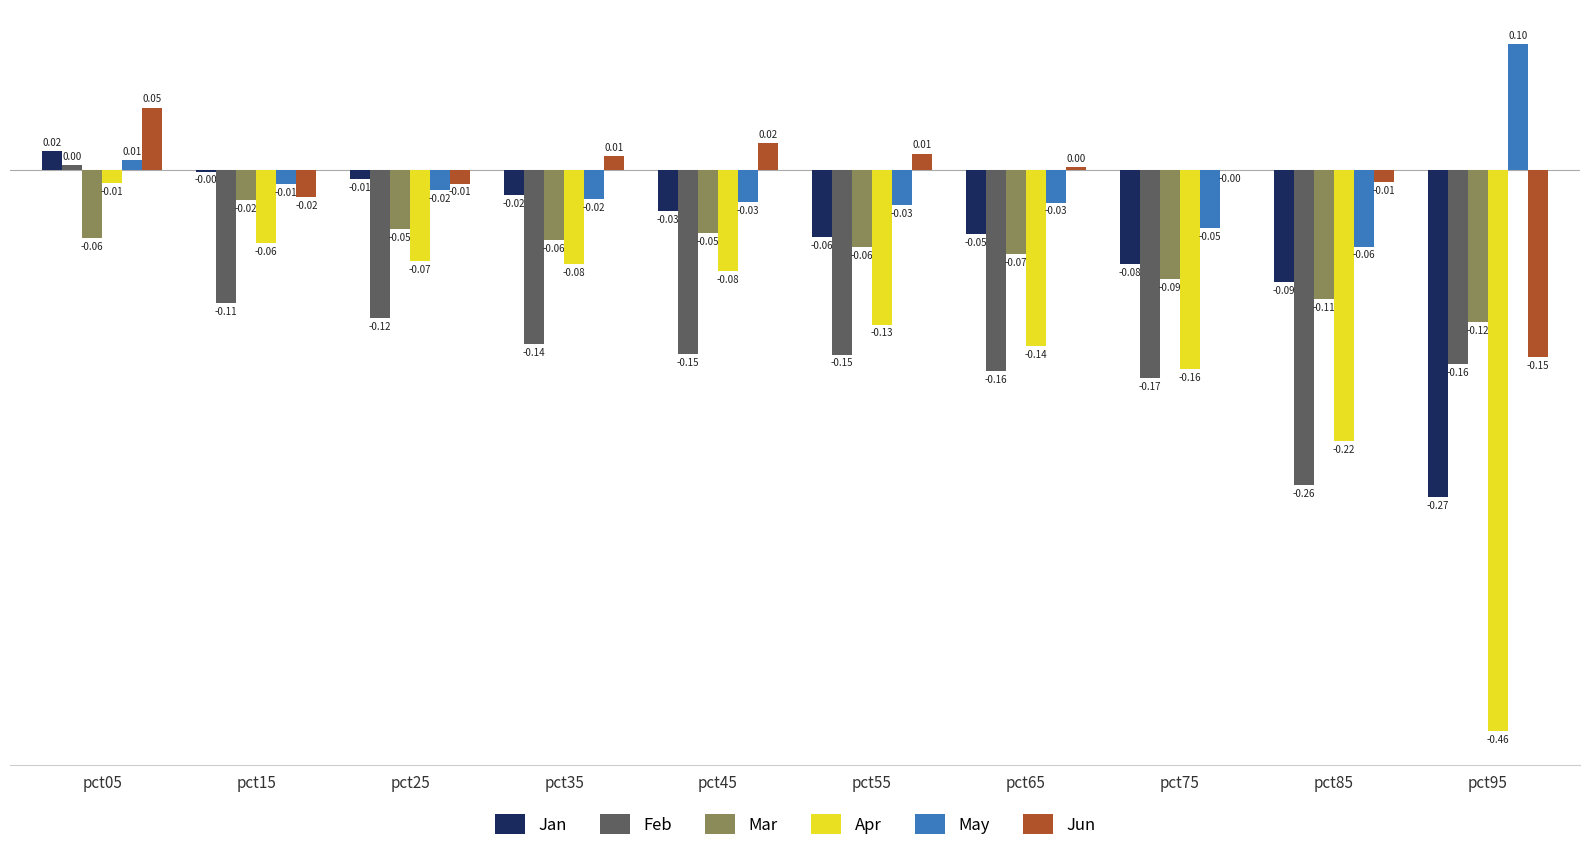

Which category has the highest value in the Mar series?

pct15